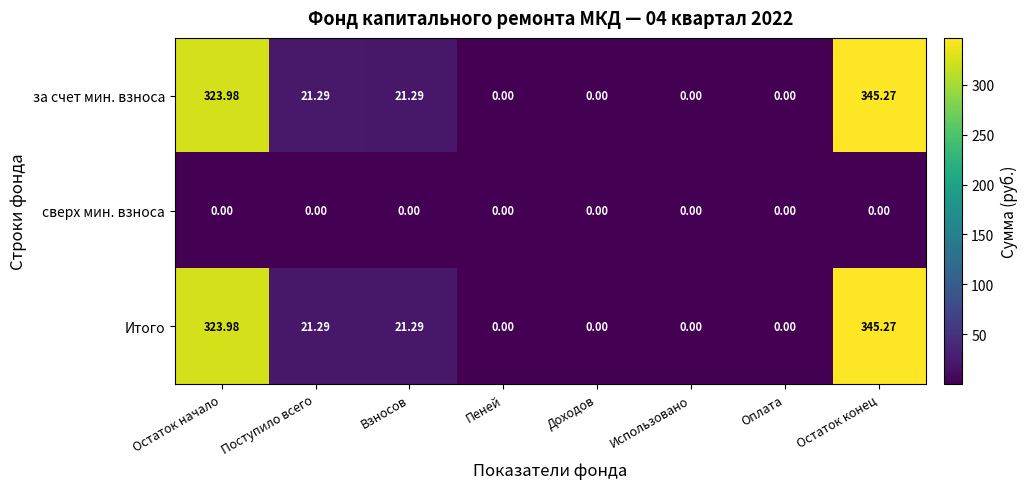

At which category is the sum across all series the highest?

Остаток конец